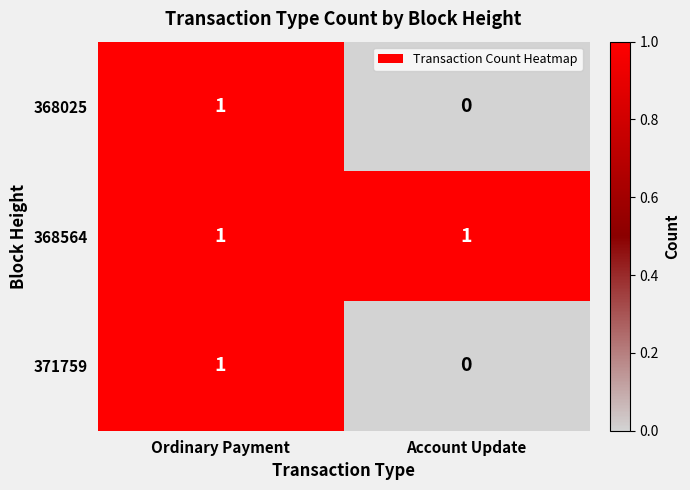

Rank the categories by 368025 value from lowest to highest.

Account Update, Ordinary Payment